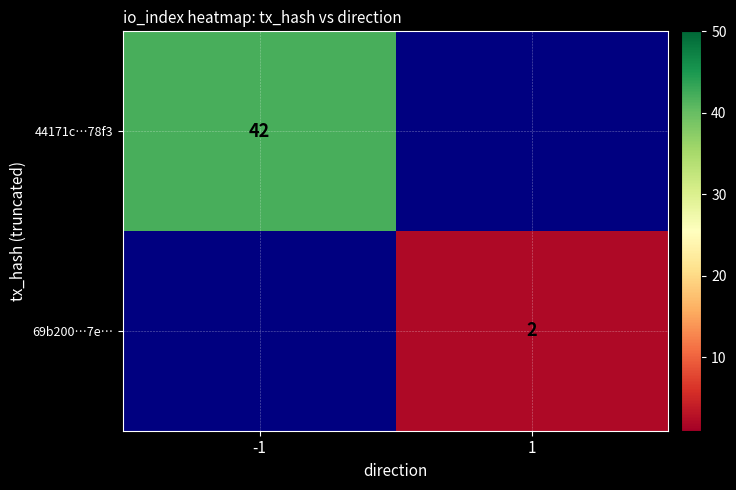

At how many categories does at least one series exceed 41?

1